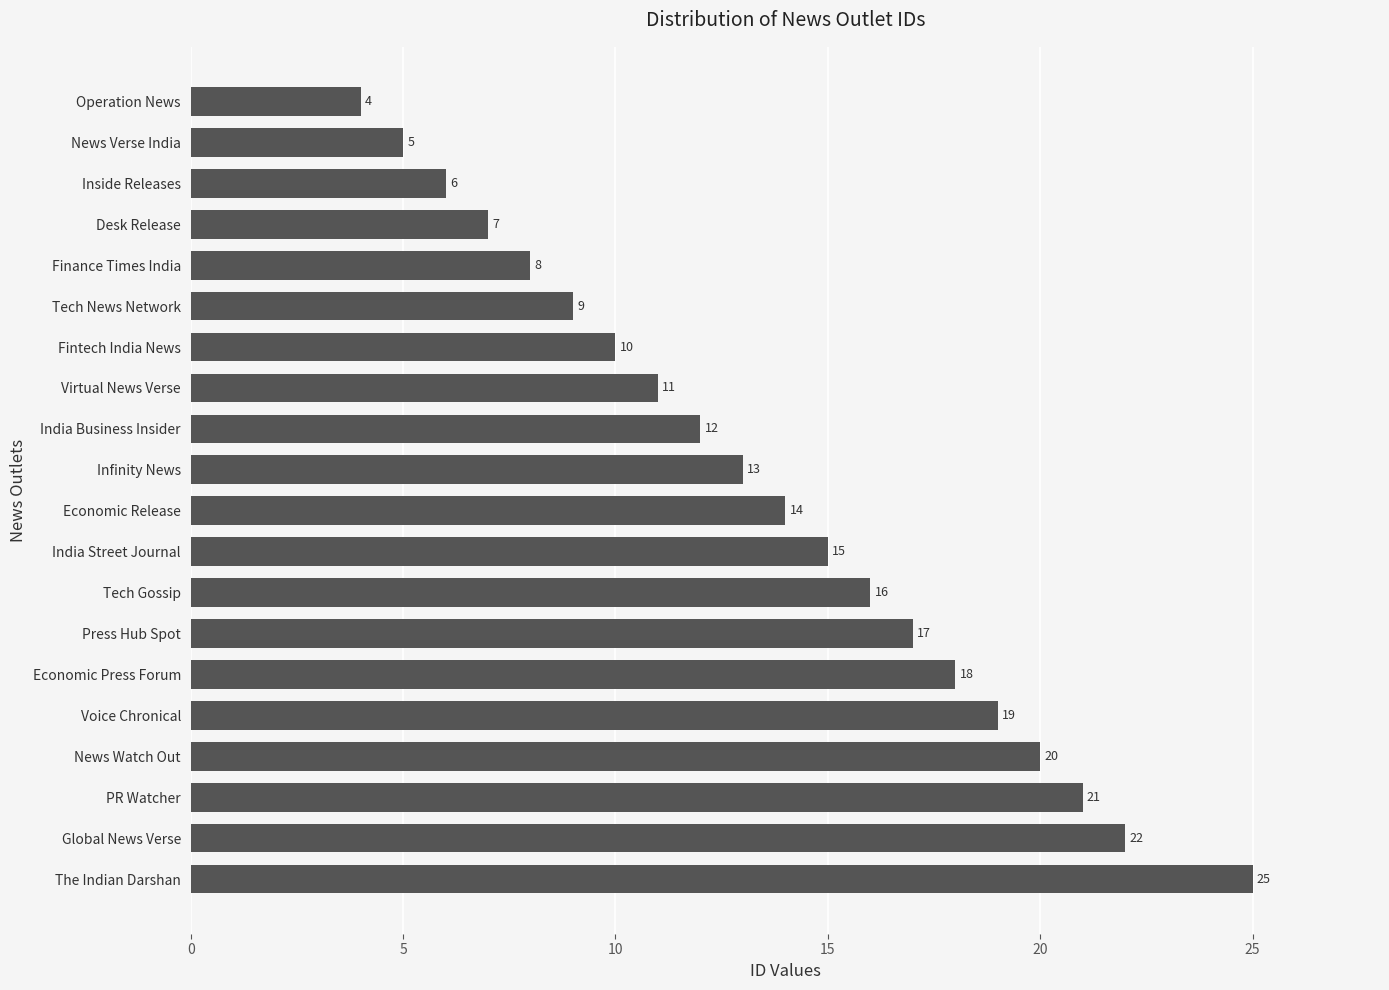

List the labels in order of value, smallest first.

Operation News, News Verse India, Inside Releases, Desk Release, Finance Times India, Tech News Network, Fintech India News, Virtual News Verse, India Business Insider, Infinity News, Economic Release, India Street Journal, Tech Gossip, Press Hub Spot, Economic Press Forum, Voice Chronical, News Watch Out, PR Watcher, Global News Verse, The Indian Darshan